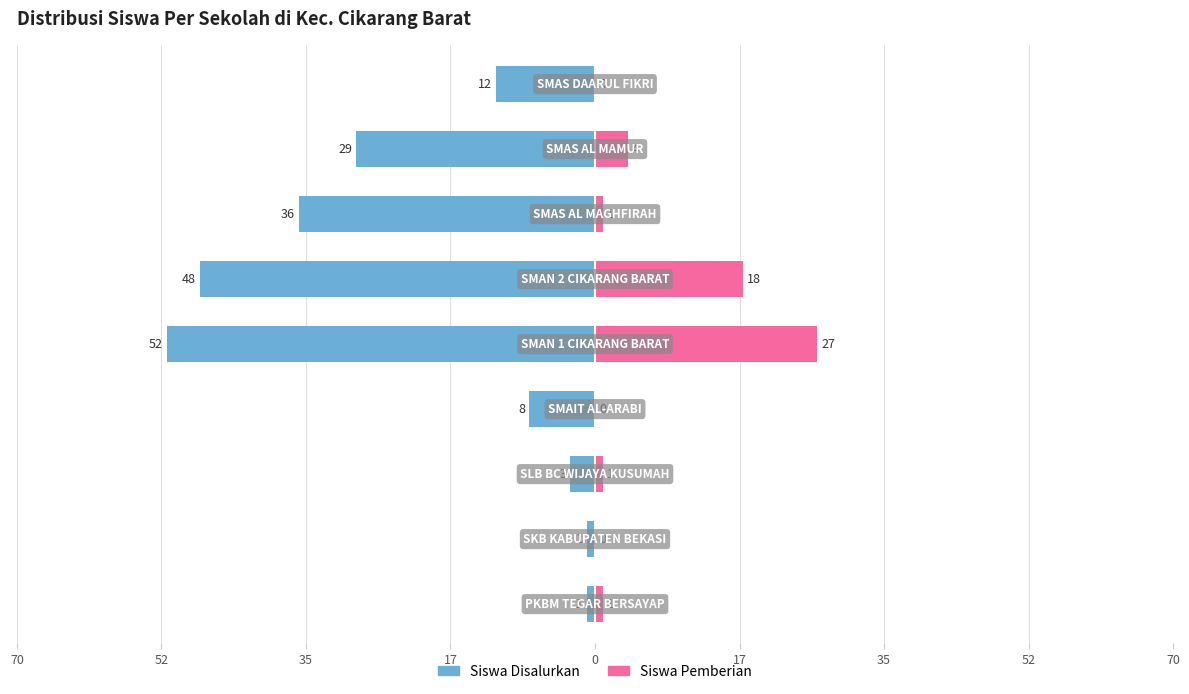

What is the smallest value displayed?

-52